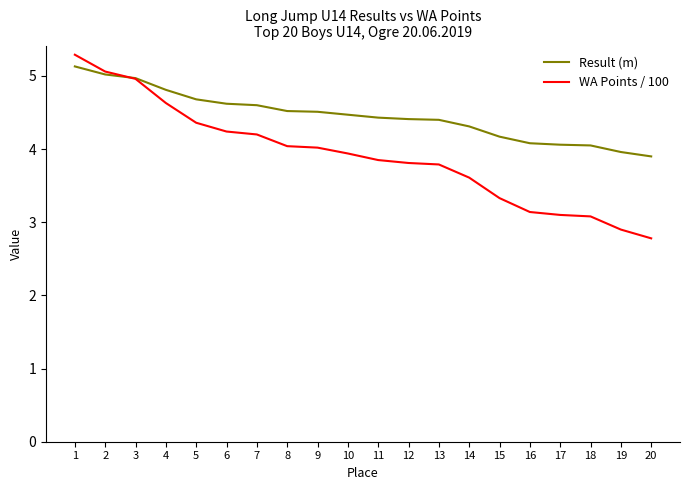

What is the difference between the highest and lowest values at 13?

0.6